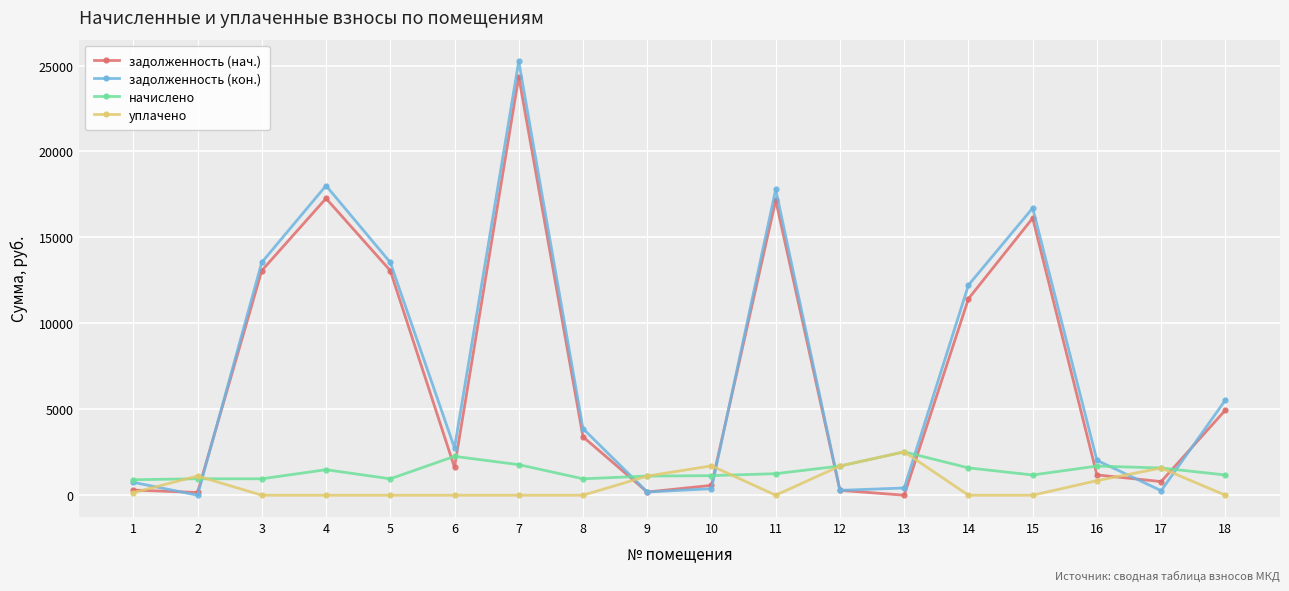

What is the highest value of the начислено series?

2521.7